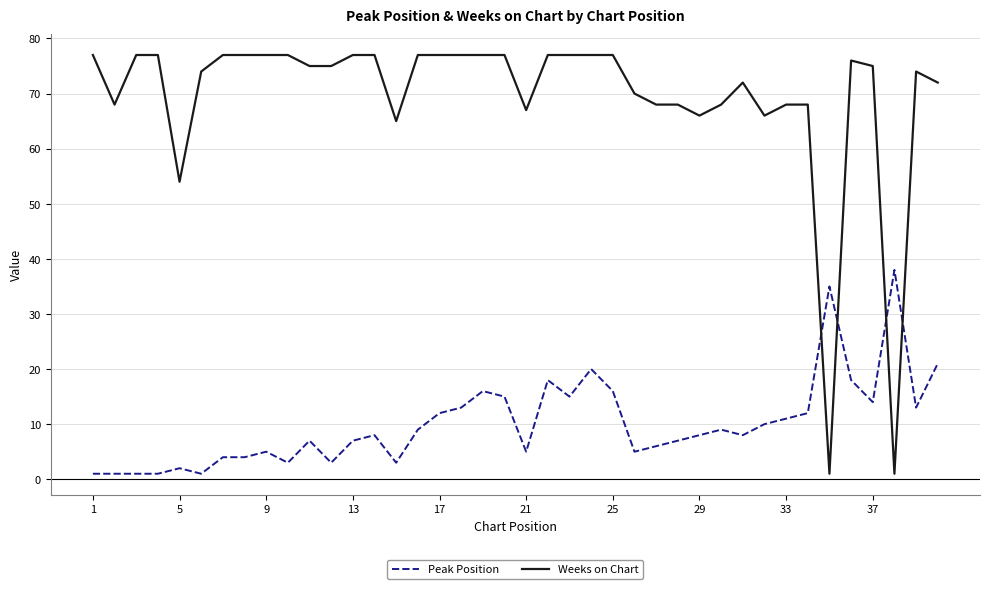

What is the difference between the maximum and minimum values in the Weeks on Chart series?

76